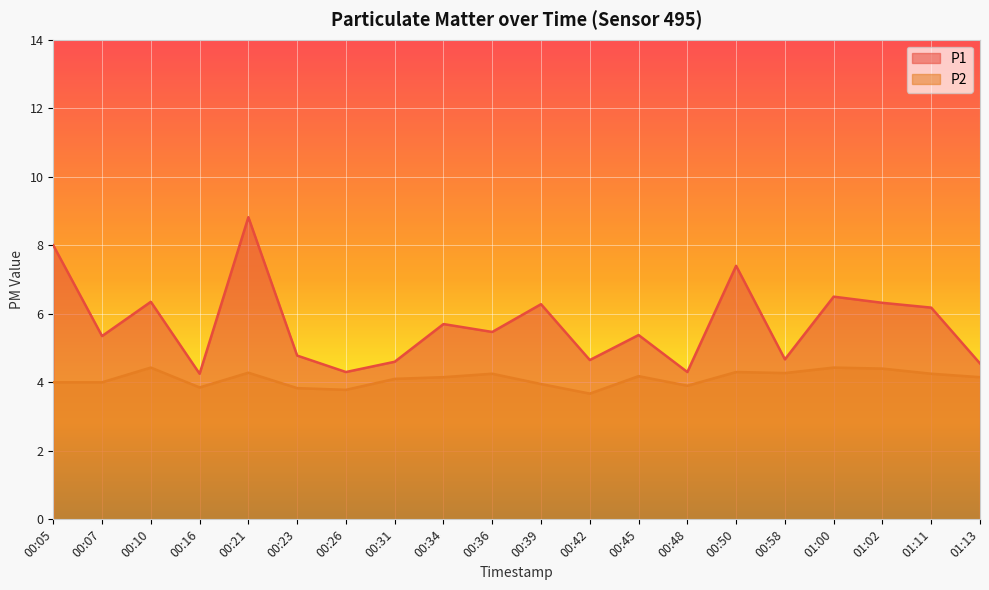

What is the label of the 16th point from the right?

00:21